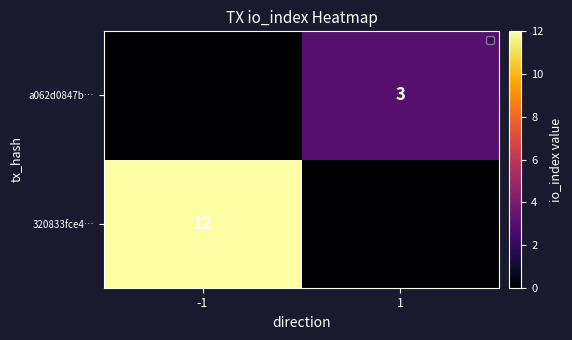

True or false: 320833fce4… has a value of 12 at -1.

True